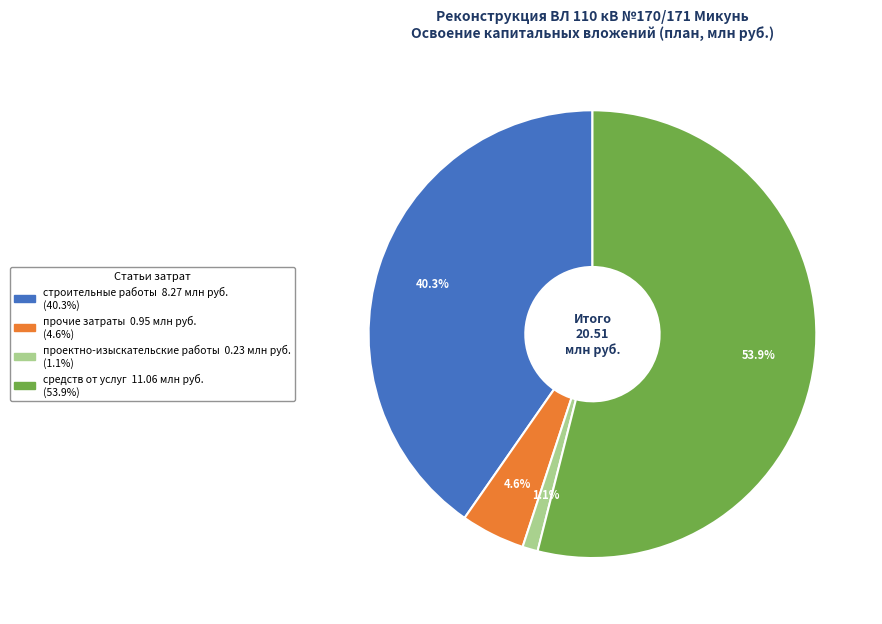

Does any single category account for the majority?

Yes